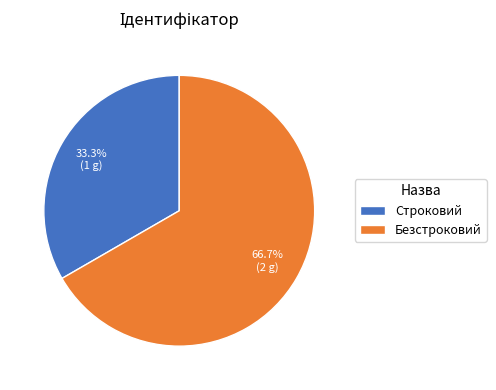

What is the ratio of the value at Безстроковий to the value at Строковий?

2.0